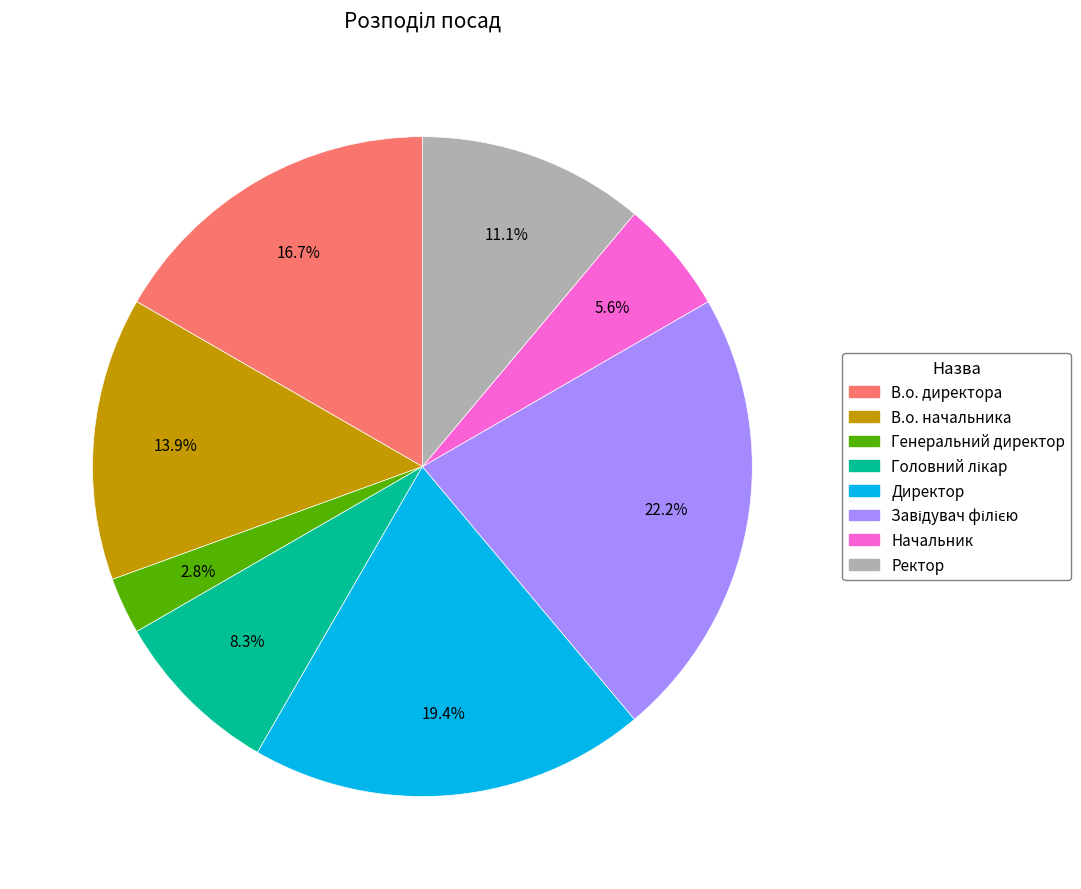

Which category has the smallest portion of the pie?

Генеральний директор